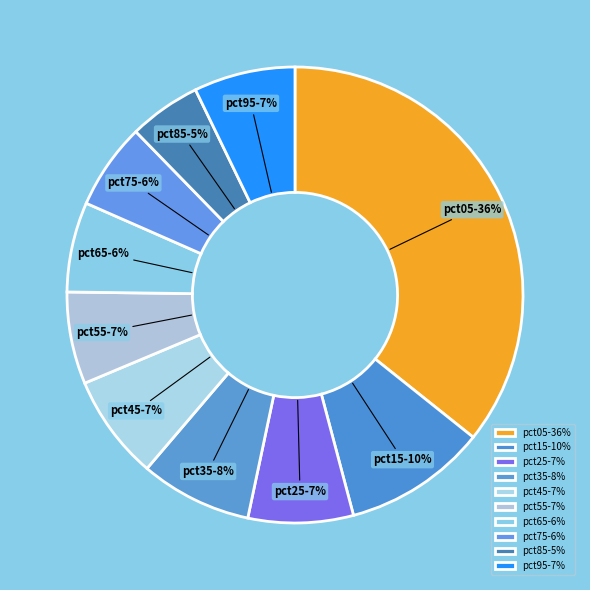

To the nearest percent, what percentage of the pie is pct95?

7%